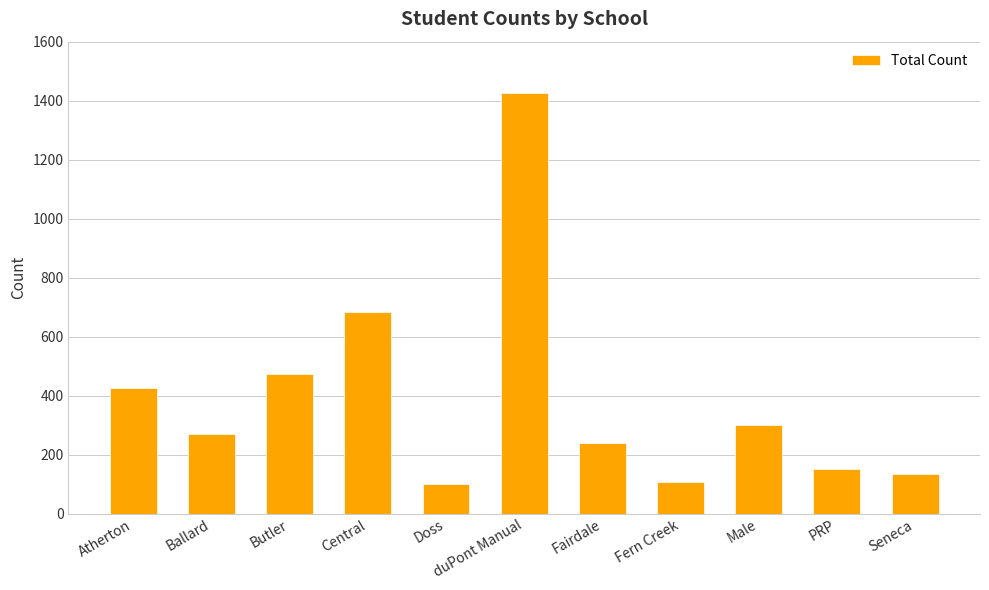

True or false: the data shows 106 at Fern Creek.

True